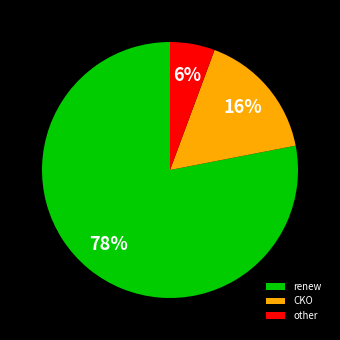

Is it true that renew is 78% of the pie?

True